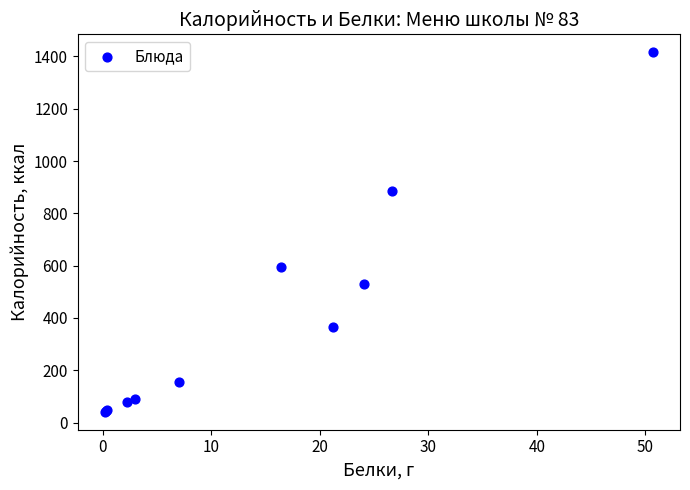

What Y value in the scatter plot is closest to 728?

596.6